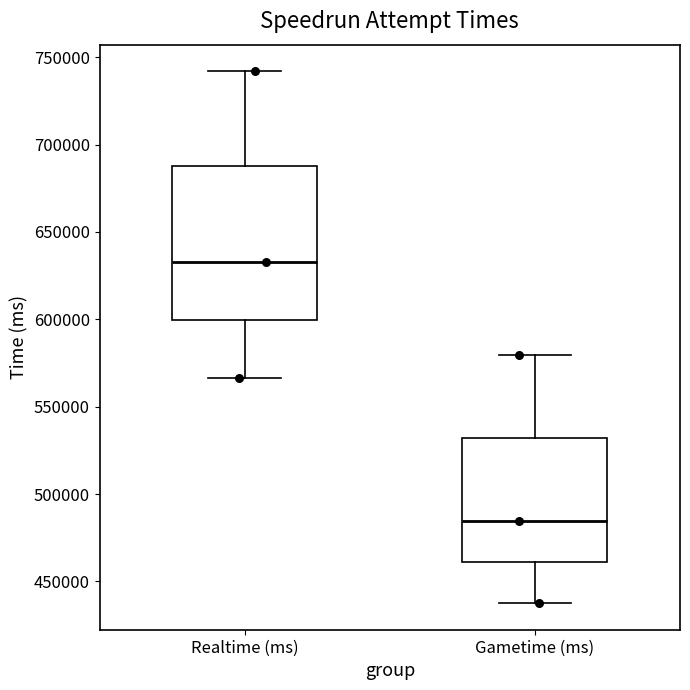

Comparing the boxes themselves (not the whiskers), which one is the tallest?

Realtime (ms)